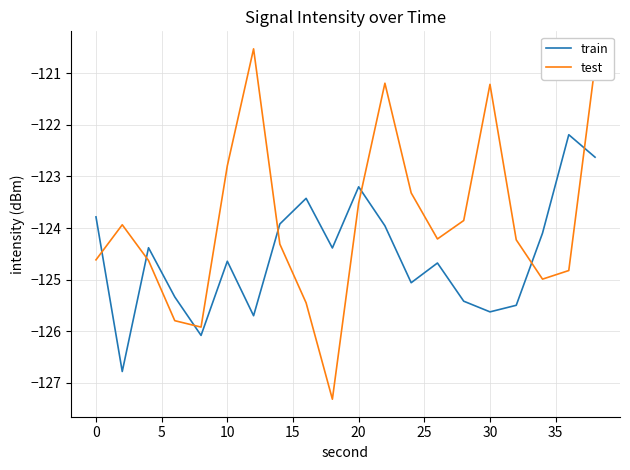

Which series has the largest total across all categories?

test